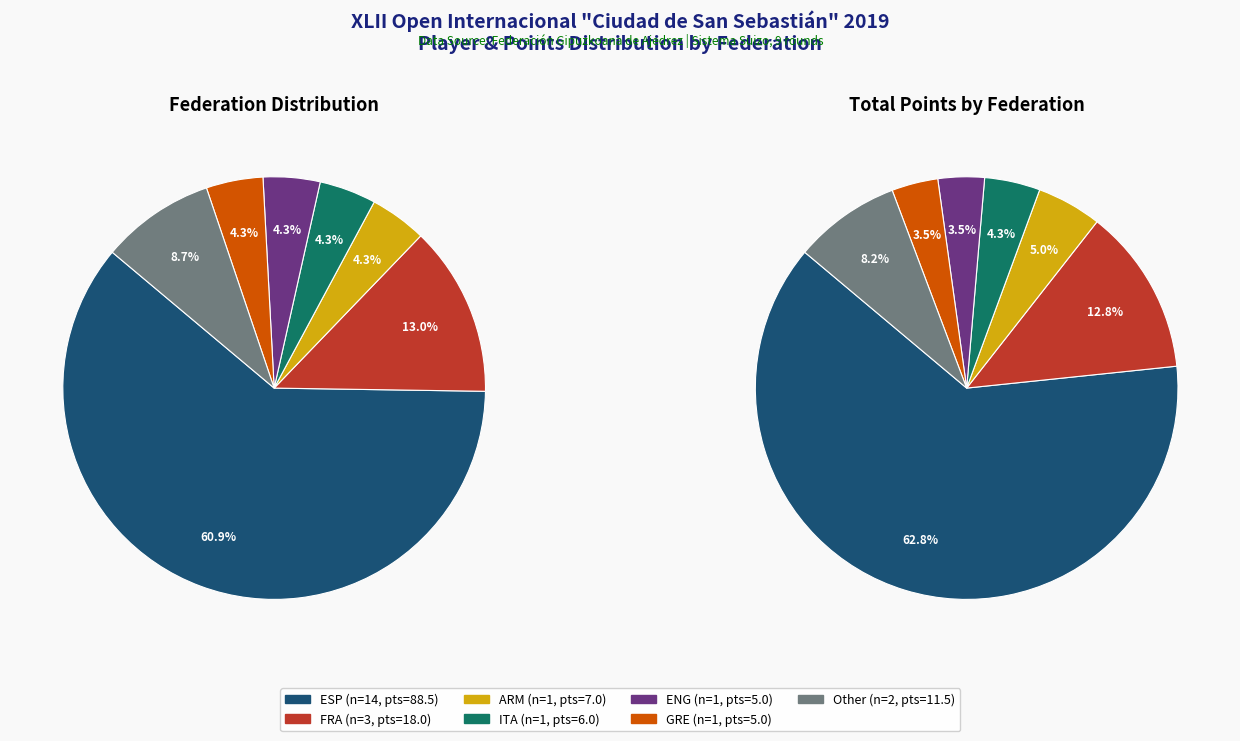

To the nearest percent, what is the difference between the largest and smallest slice percentages?

57%